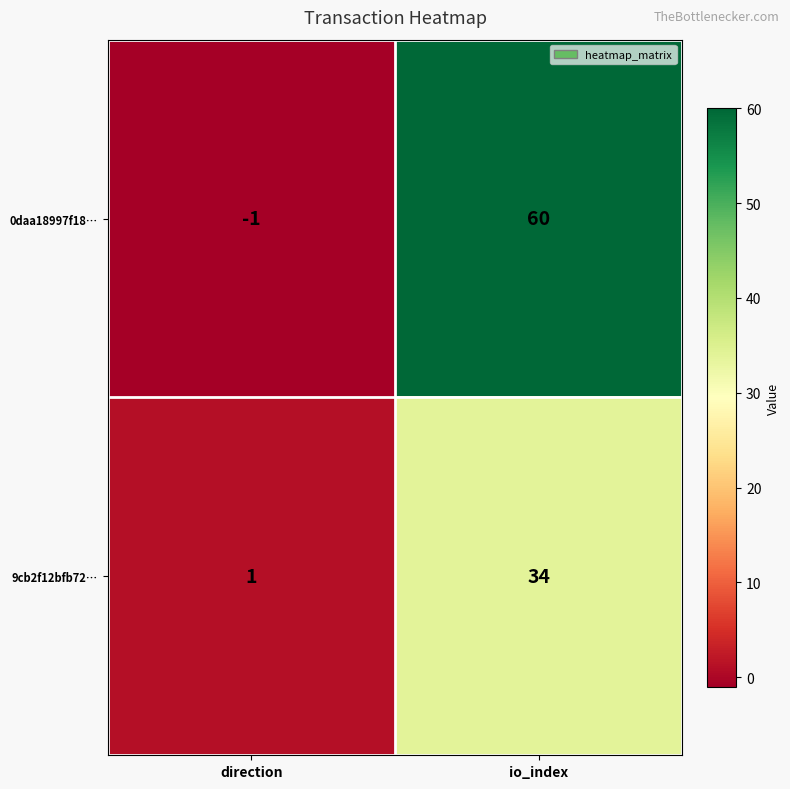

Which series has the largest total across all categories?

0daa18997f18…